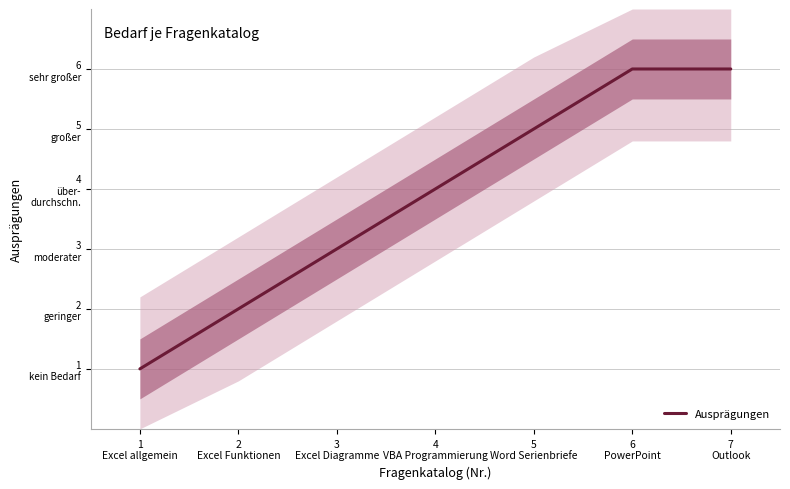

How many data points are above 4?

3